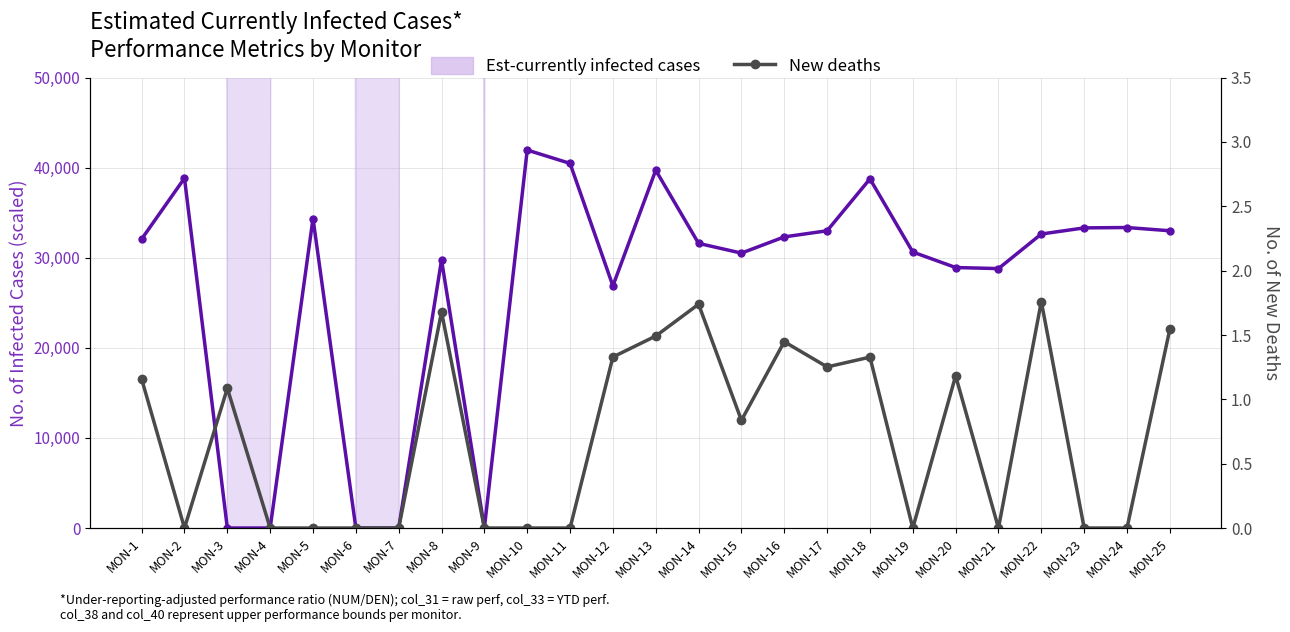

At which category is the sum across all series the highest?

MON-21